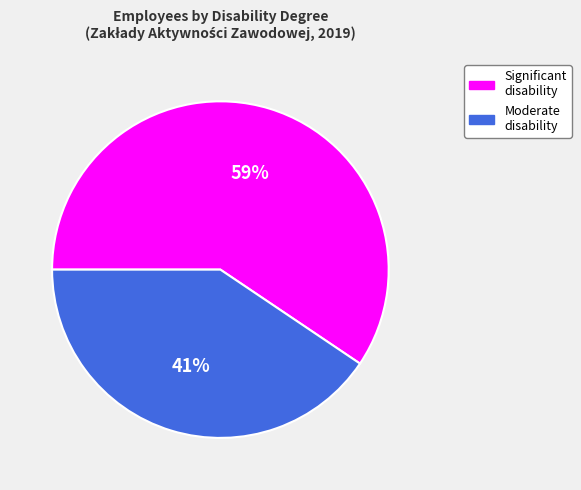

Which has a higher value, Moderate disability or Significant disability?

Significant disability